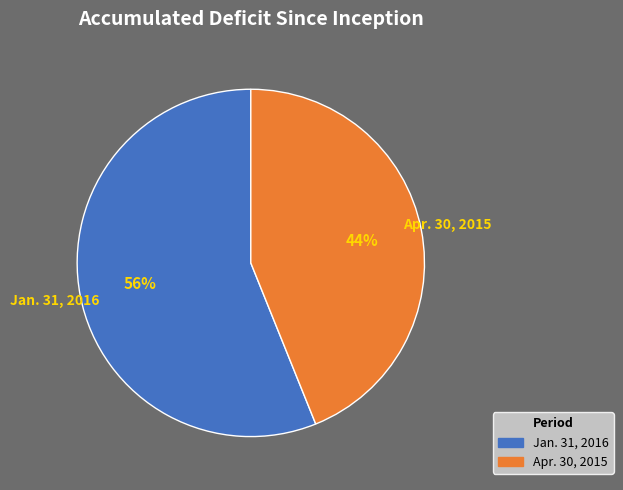

Between Apr. 30, 2015 and Jan. 31, 2016, which is larger?

Jan. 31, 2016